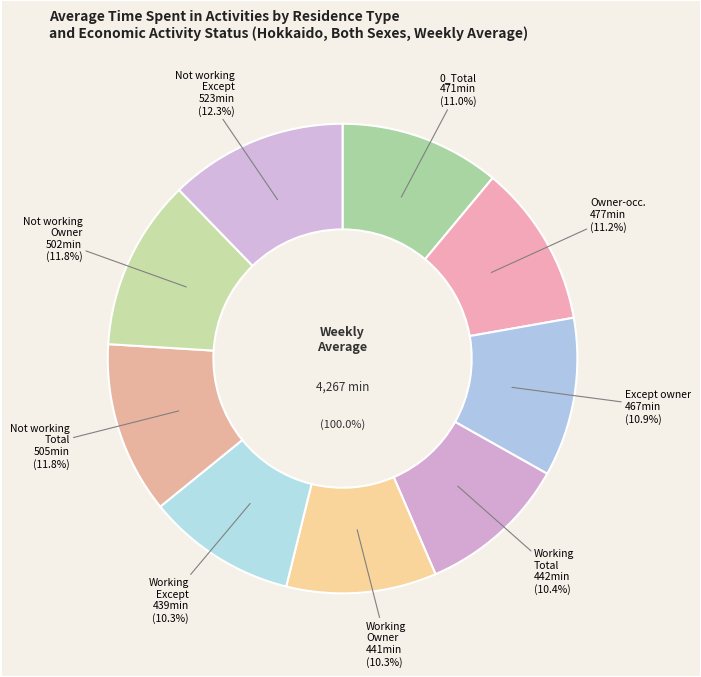

To the nearest percent, what is the difference between the Not working_Owner and Working_Total slice percentages?

1%